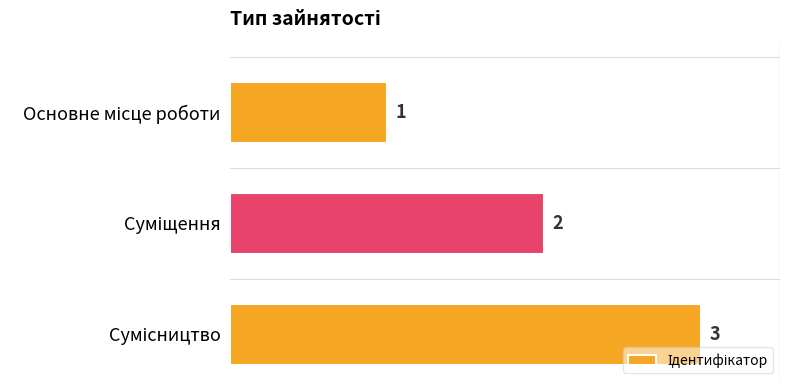

Are the bars horizontal?

Yes